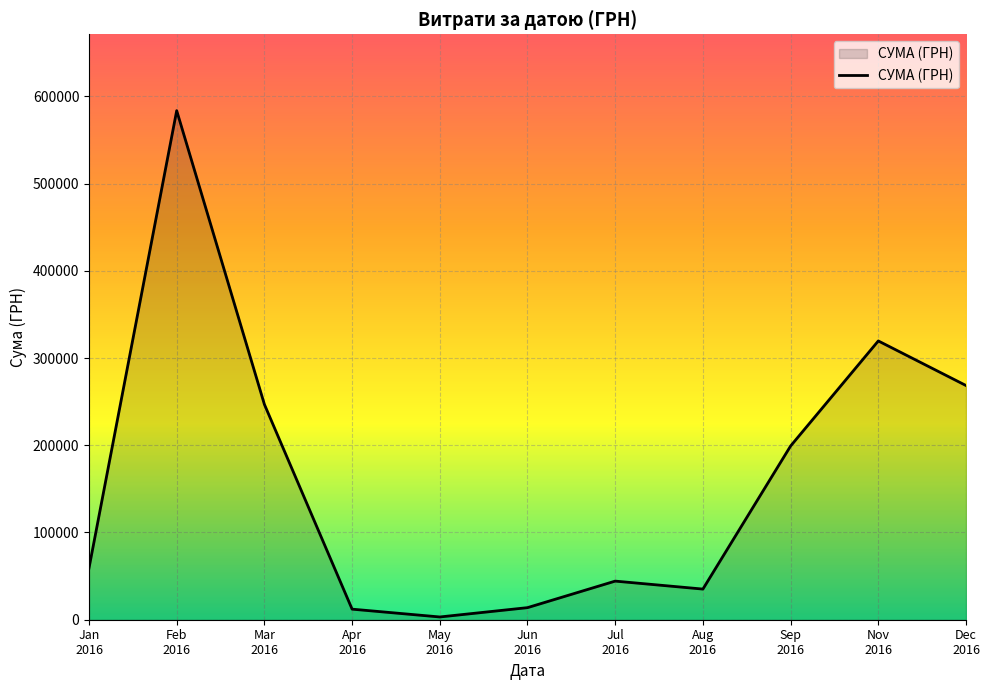

What is the greatest value displayed?

583556.1